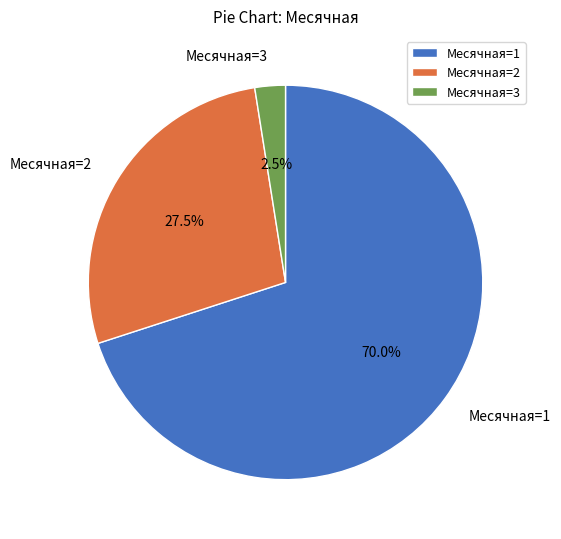

Is Месячная=2 the majority of the pie?

No